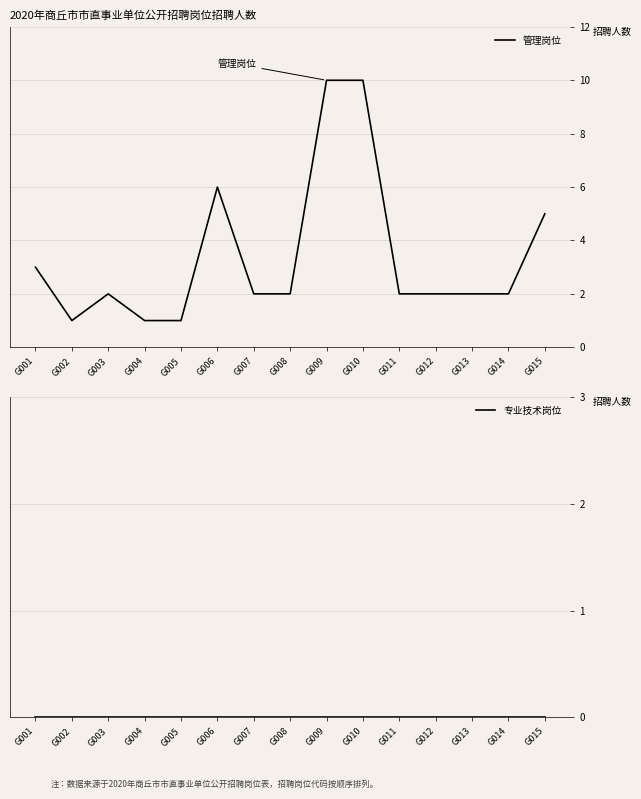

What is the lowest value of the 管理岗位 series?

1